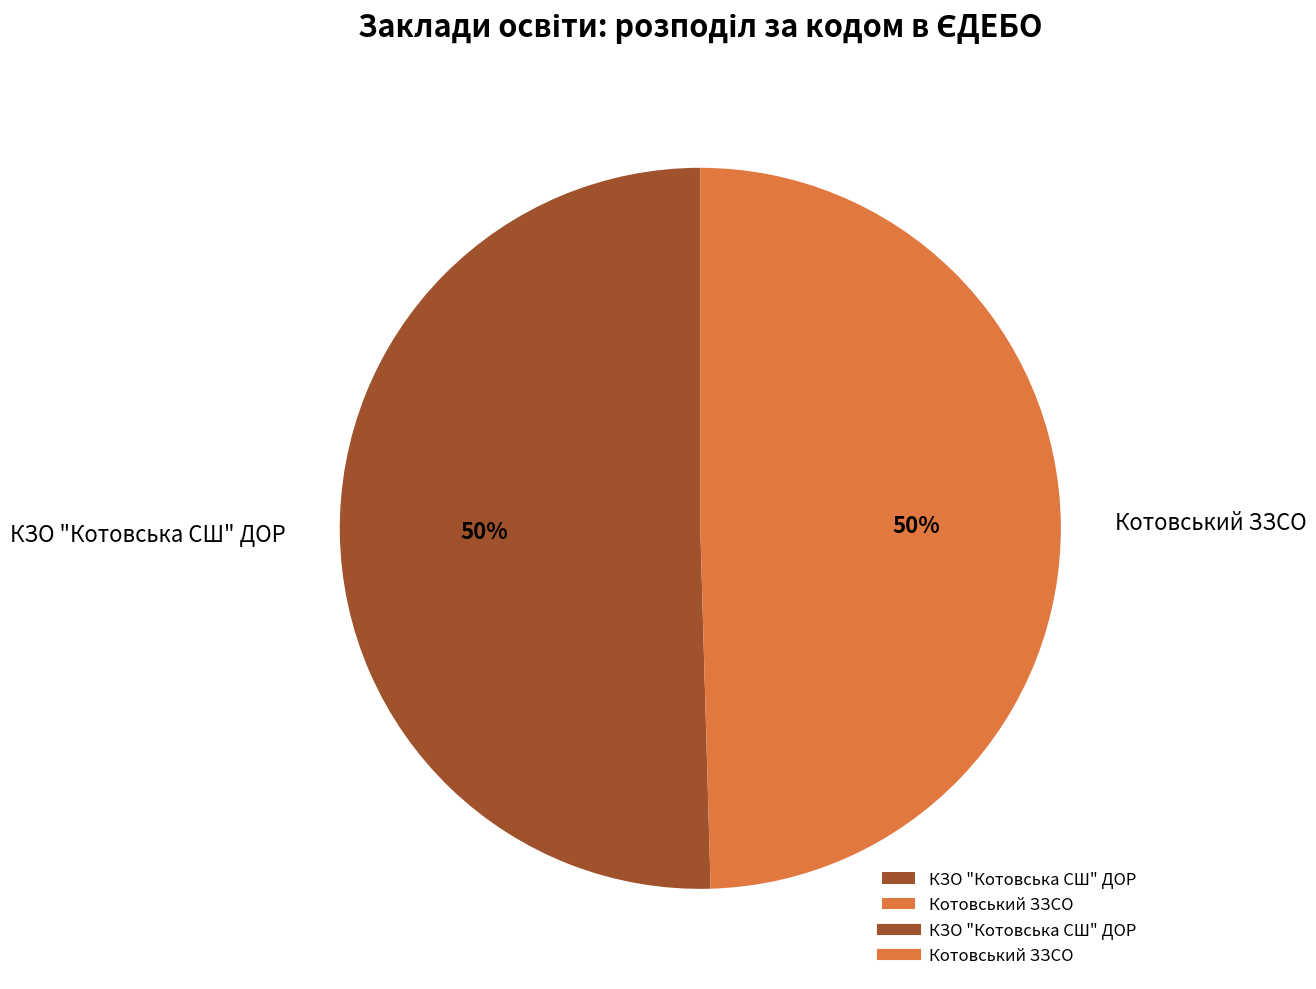

To the nearest percent, what is the average slice percentage?

50%